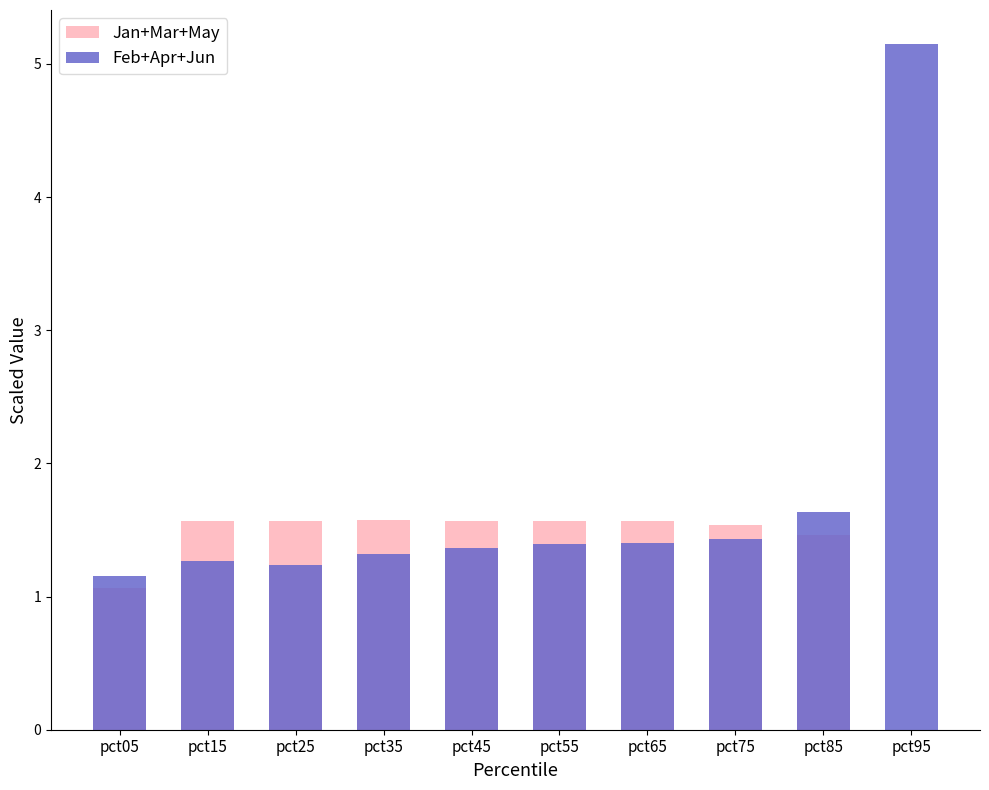

Does the chart contain stacked bars?

No